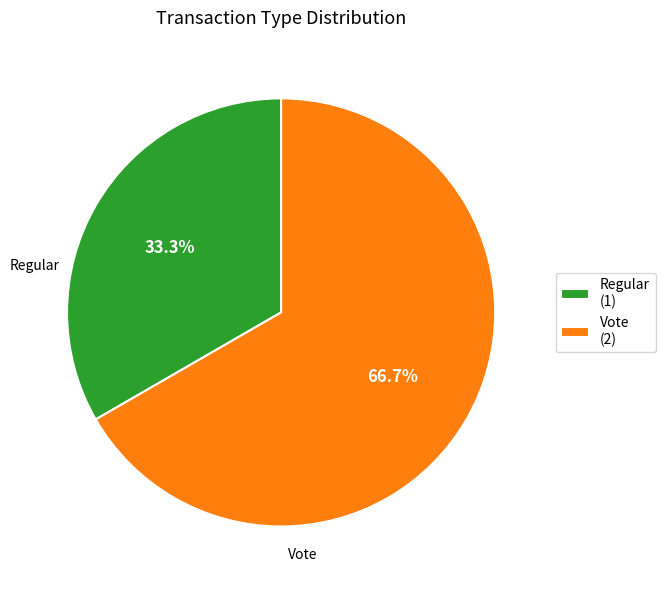

Rank the categories by value from lowest to highest.

Regular, Vote